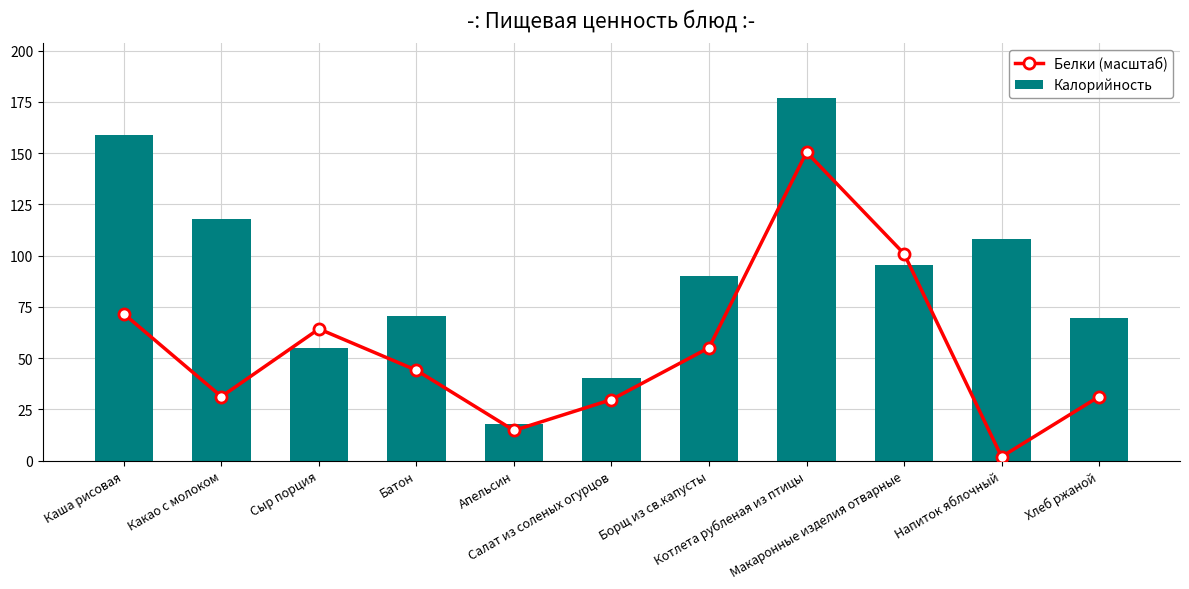

How many series are shown in this chart?

2